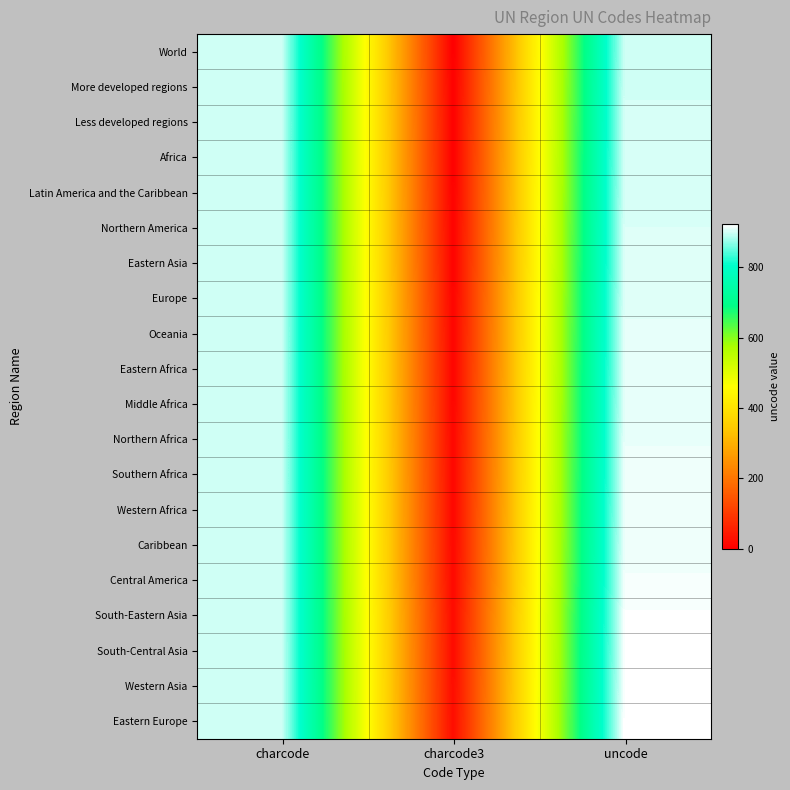

Reading right to left, extract all data points from this chart.

World: uncode=900	charcode3=0	charcode=900
More developed regions: uncode=901	charcode3=1	charcode=900
Less developed regions: uncode=902	charcode3=2	charcode=900
Africa: uncode=903	charcode3=3	charcode=900
Latin America and the Caribbean: uncode=904	charcode3=4	charcode=900
Northern America: uncode=905	charcode3=5	charcode=900
Eastern Asia: uncode=906	charcode3=6	charcode=900
Europe: uncode=908	charcode3=8	charcode=900
Oceania: uncode=909	charcode3=9	charcode=900
Eastern Africa: uncode=910	charcode3=10	charcode=900
Middle Africa: uncode=911	charcode3=11	charcode=900
Northern Africa: uncode=912	charcode3=12	charcode=900
Southern Africa: uncode=913	charcode3=13	charcode=900
Western Africa: uncode=914	charcode3=14	charcode=900
Caribbean: uncode=915	charcode3=15	charcode=900
Central America: uncode=916	charcode3=16	charcode=900
South-Eastern Asia: uncode=920	charcode3=20	charcode=900
South-Central Asia: uncode=921	charcode3=21	charcode=900
Western Asia: uncode=922	charcode3=22	charcode=900
Eastern Europe: uncode=923	charcode3=23	charcode=900